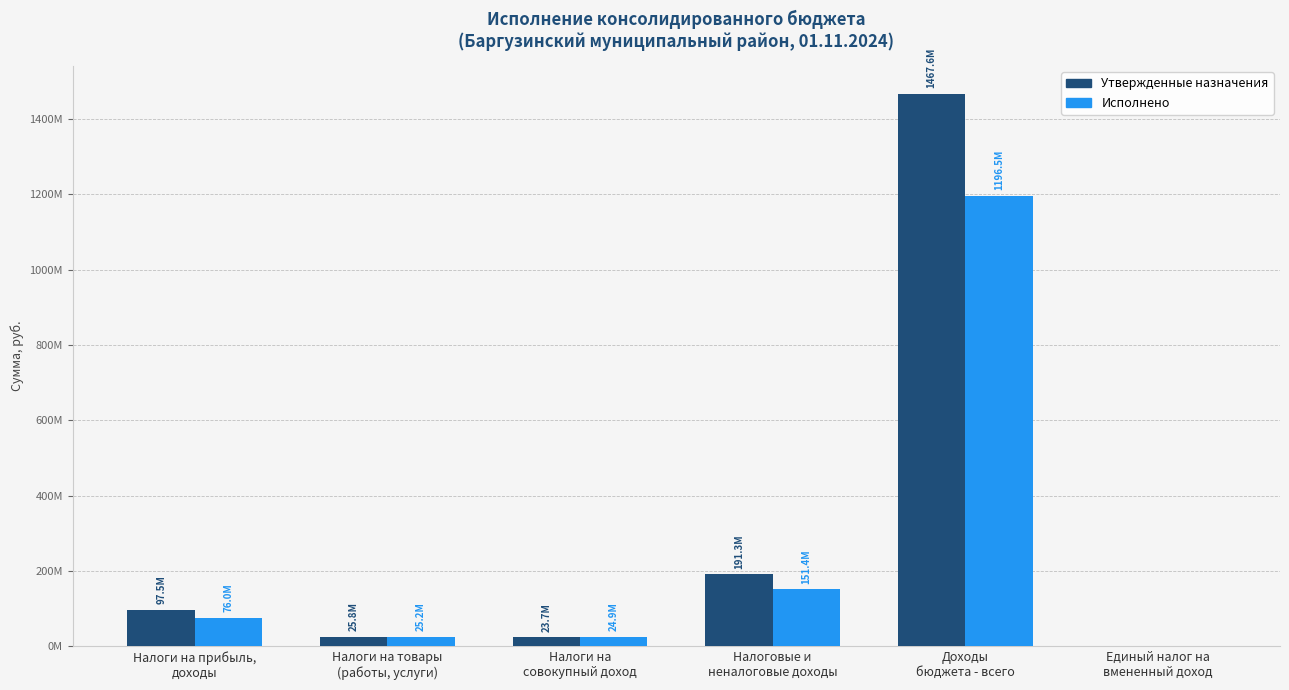

Reading left to right, transcribe all the data shown in this chart.

Утвержденные назначения: Налоги на прибыль,
доходы=97495700.0	Налоги на товары
(работы, услуги)=25811740.0	Налоги на
совокупный доход=23717100.0	Налоговые и
неналоговые доходы=191257177.4	Доходы
бюджета - всего=1467553048.4	Единый налог на
вмененный доход=0.0
Исполнено: Налоги на прибыль,
доходы=76011745.0	Налоги на товары
(работы, услуги)=25170244.4	Налоги на
совокупный доход=24944451.1	Налоговые и
неналоговые доходы=151428333.9	Доходы
бюджета - всего=1196456860.0	Единый налог на
вмененный доход=0.0